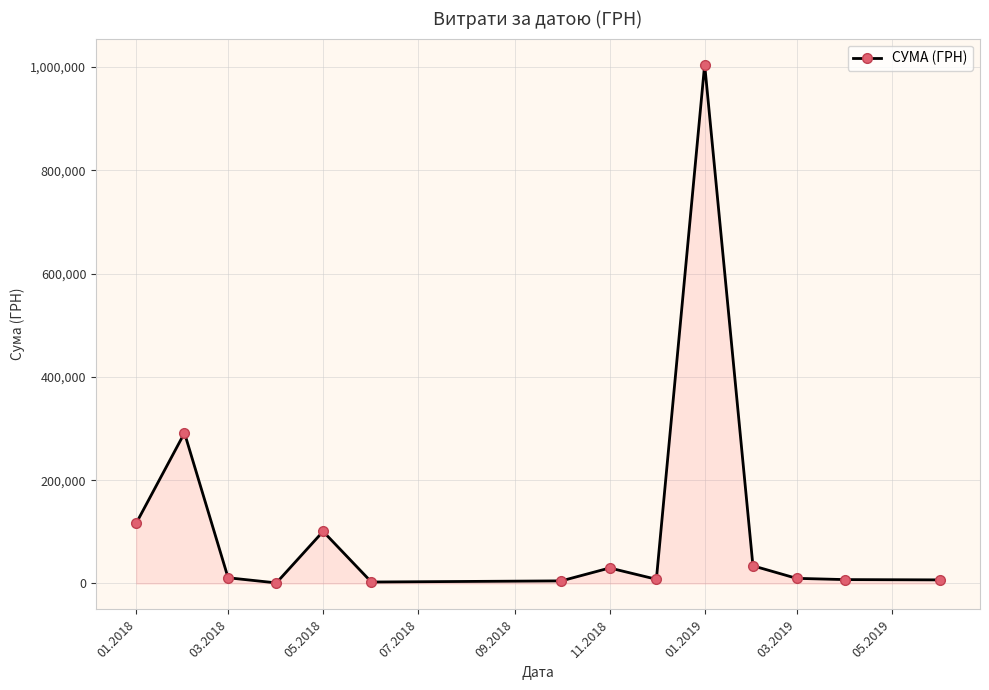

What is the greatest value displayed?

1004842.2